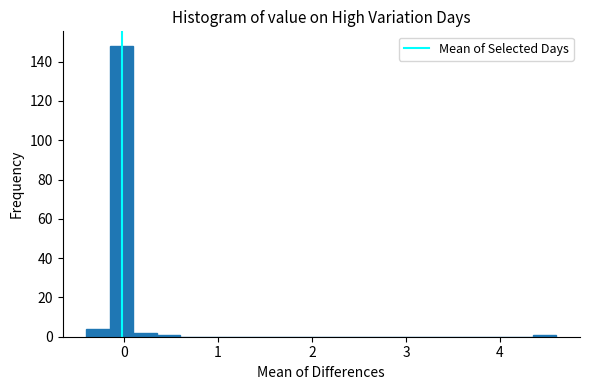

Read against the x-axis, roughly where is the centre of the tallest bar?

0.0